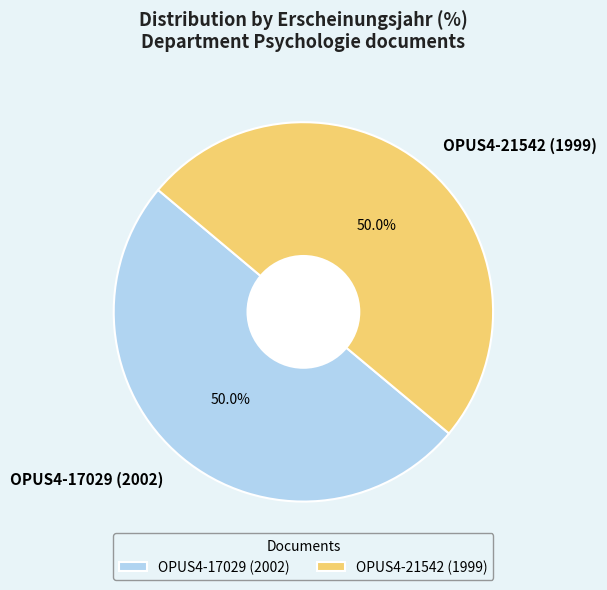

Do OPUS4-21542 (1999) and OPUS4-17029 (2002) together represent more than half of the pie?

Yes